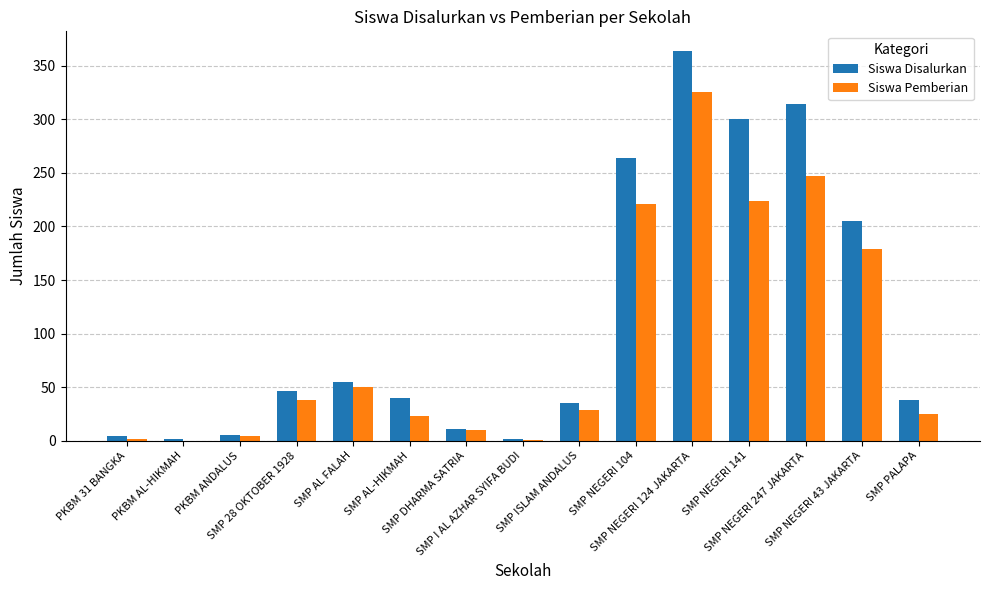

What is the highest value of the Siswa Disalurkan series?

364